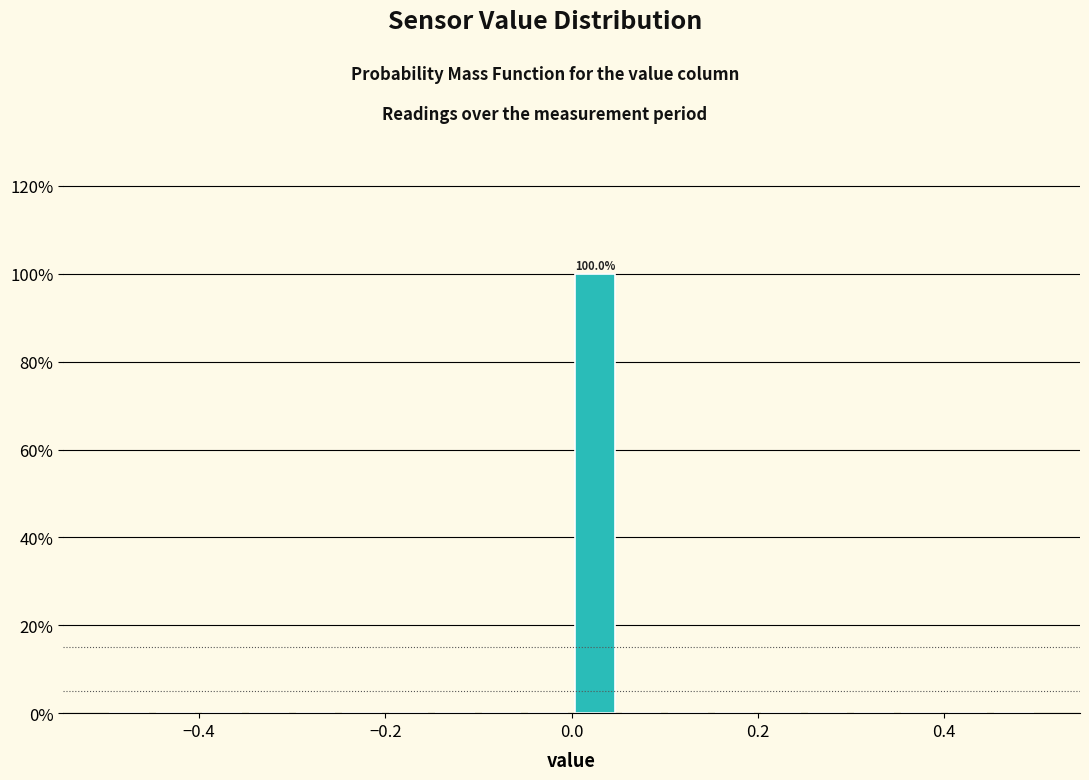

Read against the x-axis, roughly where is the centre of the tallest bar?

0.02